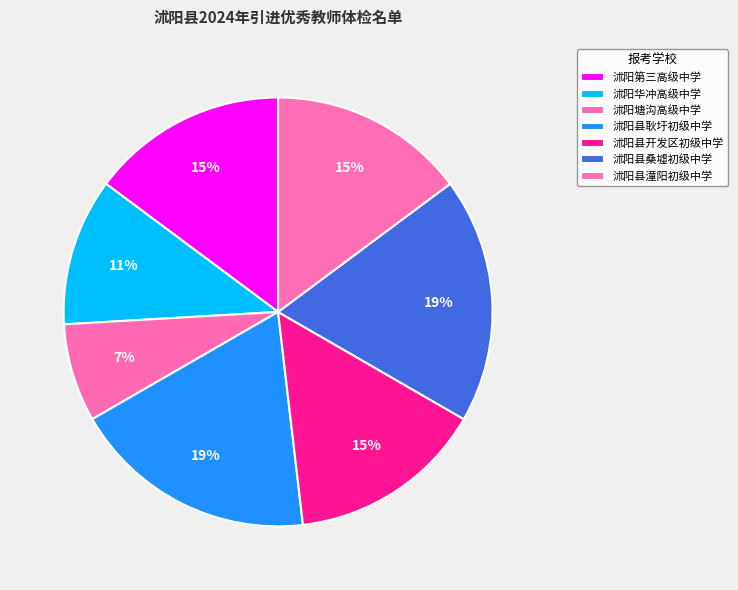

How many segments does this pie chart have?

7